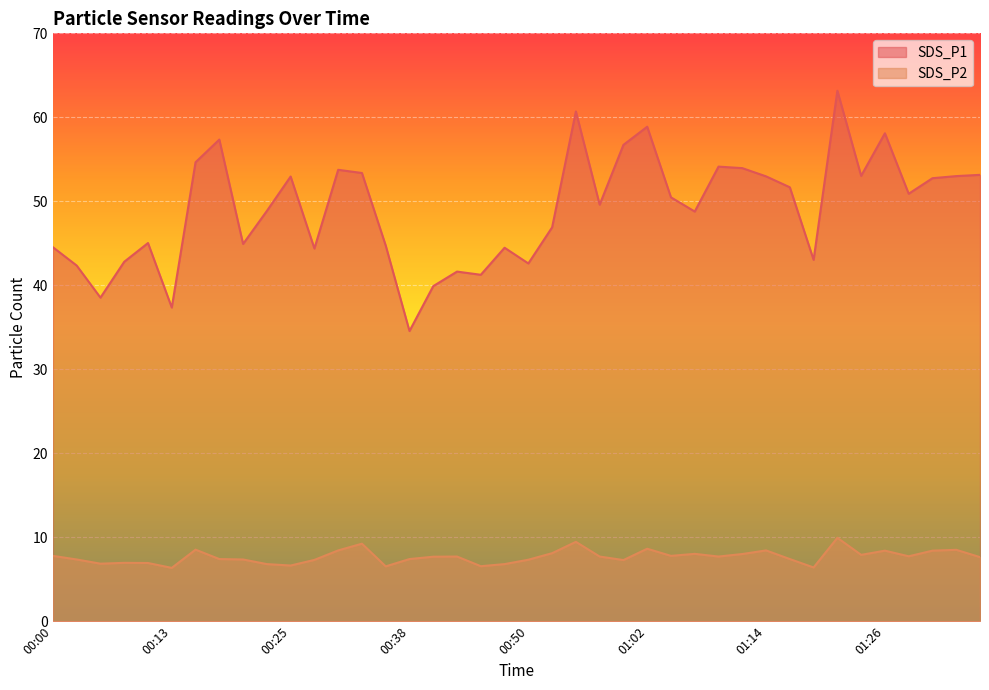

At which category is the sum across all series the highest?

01:22